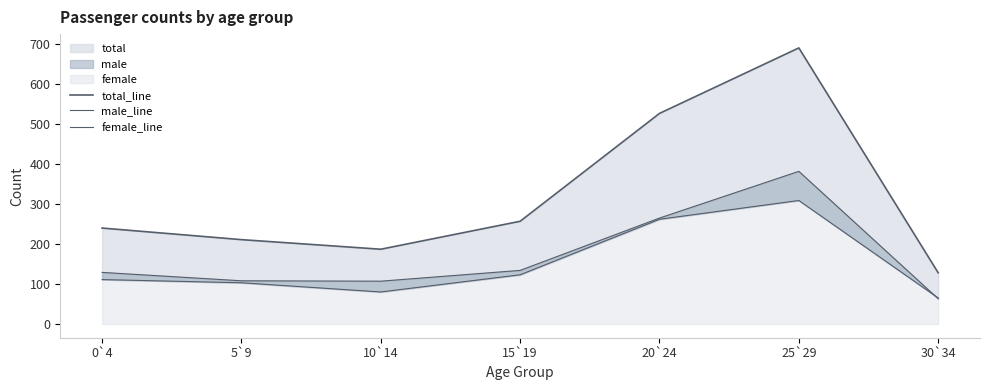

What is the label of the 4th point from the right?

15`19